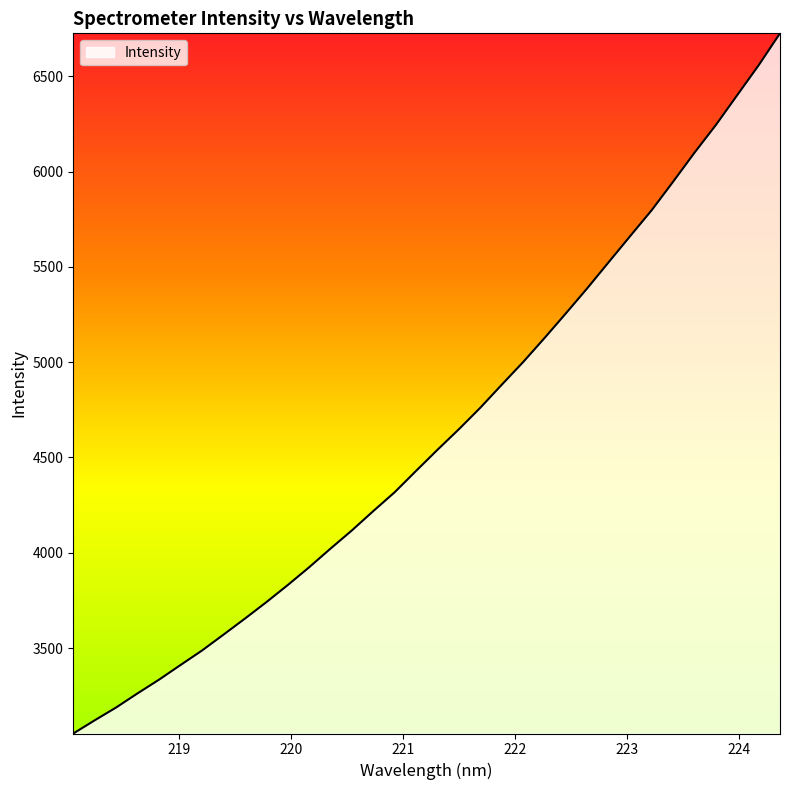

What is the minimum value shown in the chart?

3051.3